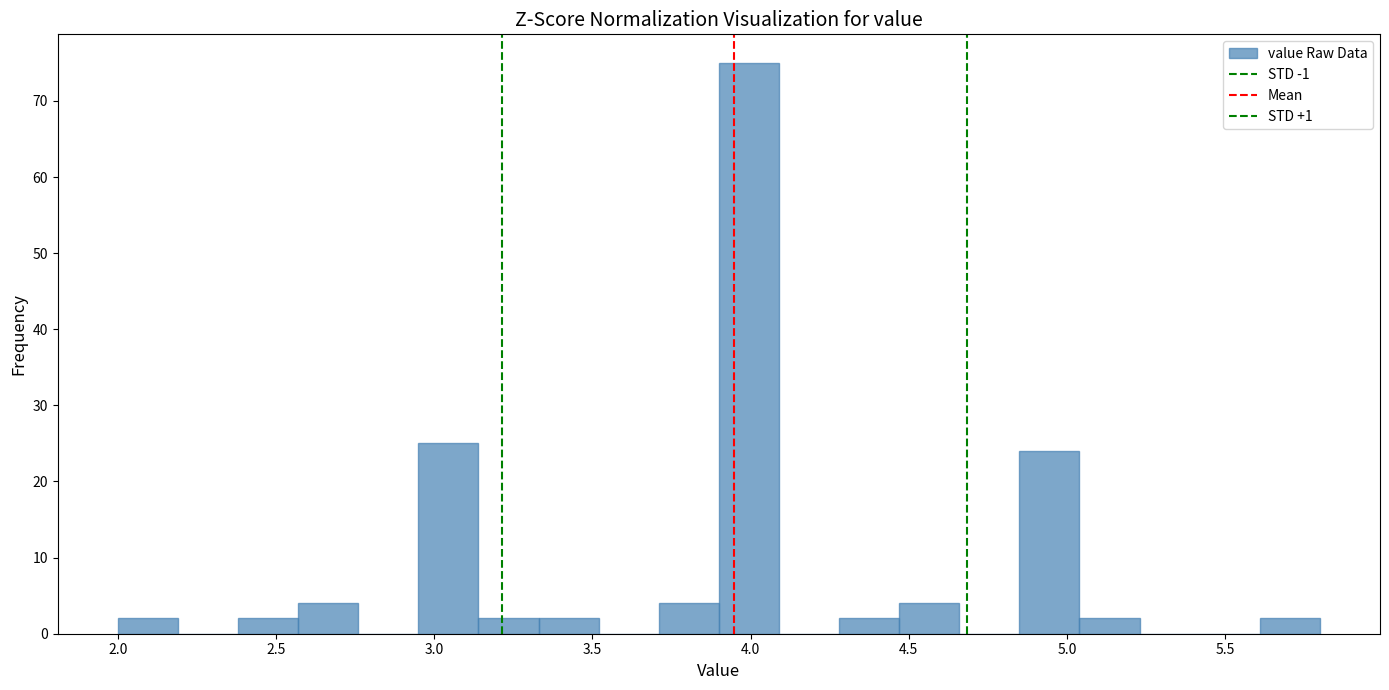

Around what value on the x-axis is the tallest bar? Give the approximate position of its centre, as read against the axis.

4.00